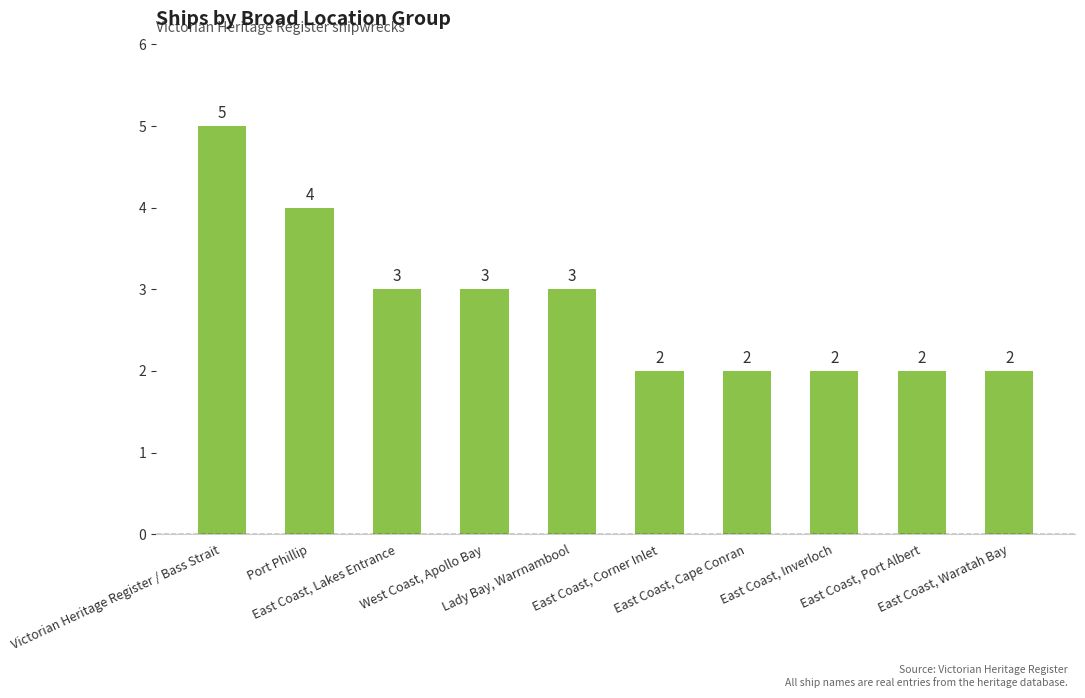

What is the maximum value shown in the chart?

5